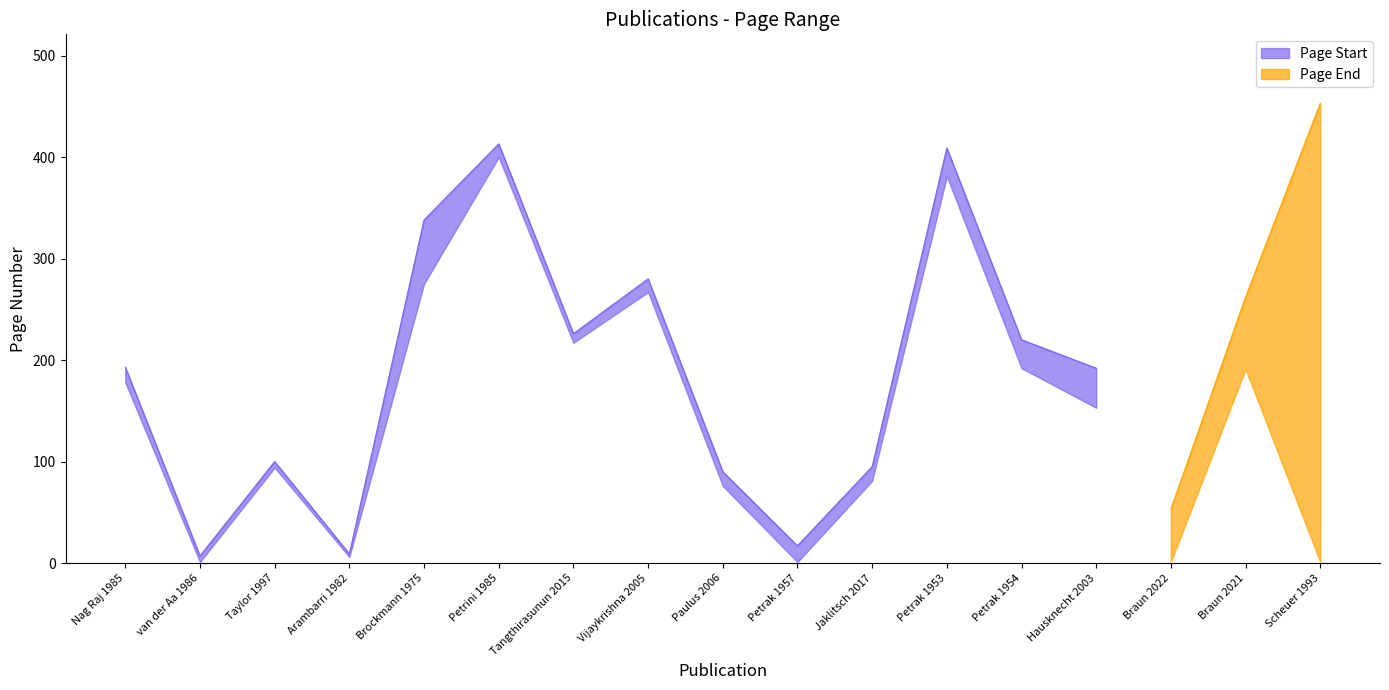

What is the value of the Page Start point at the 15th from the left?

1